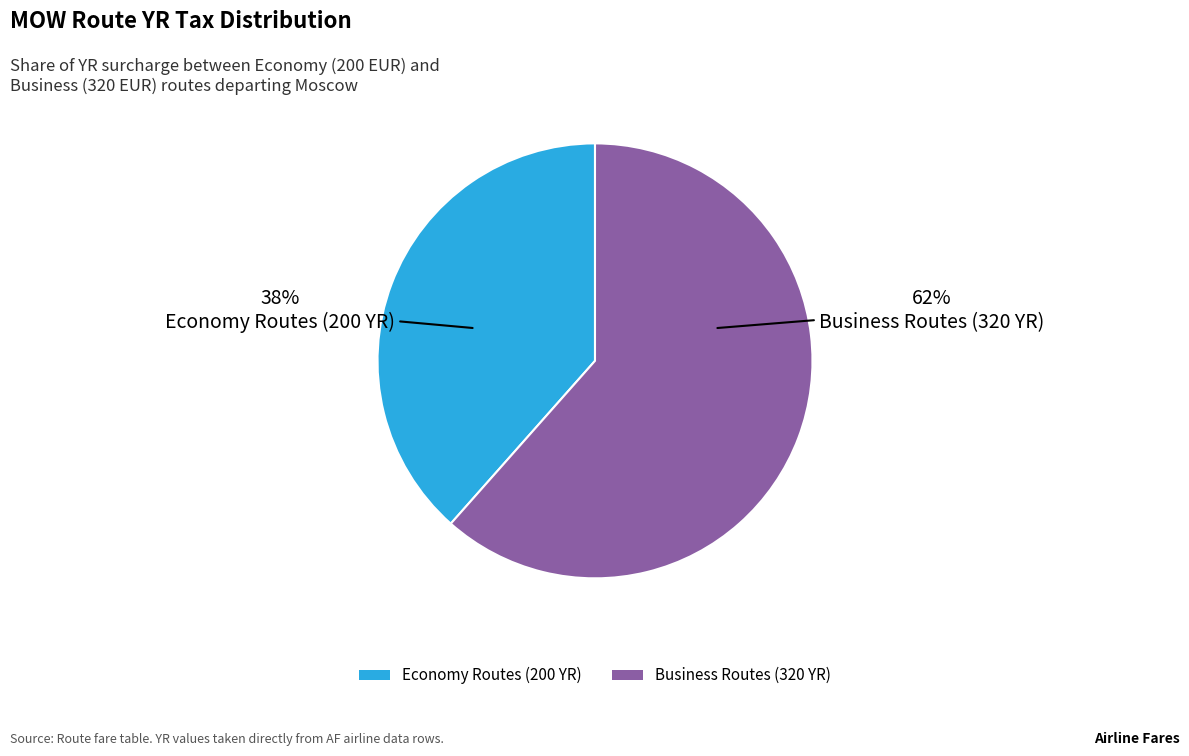

Does any single category account for the majority?

Yes